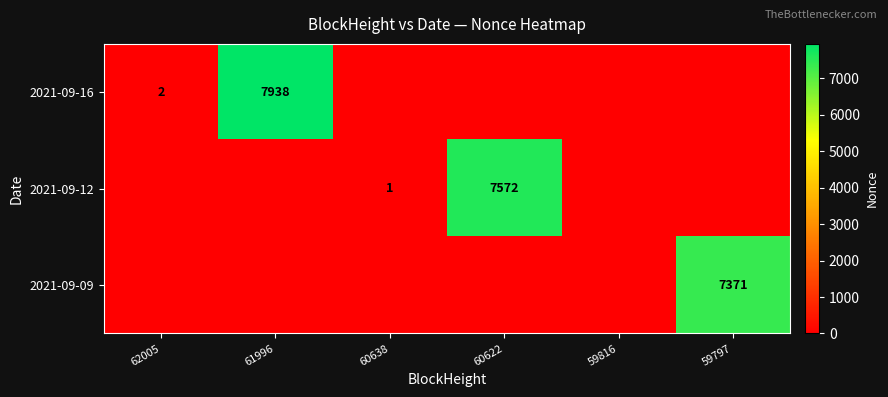

Is it true that 2021-09-09 equals 7371 at 59797?

True